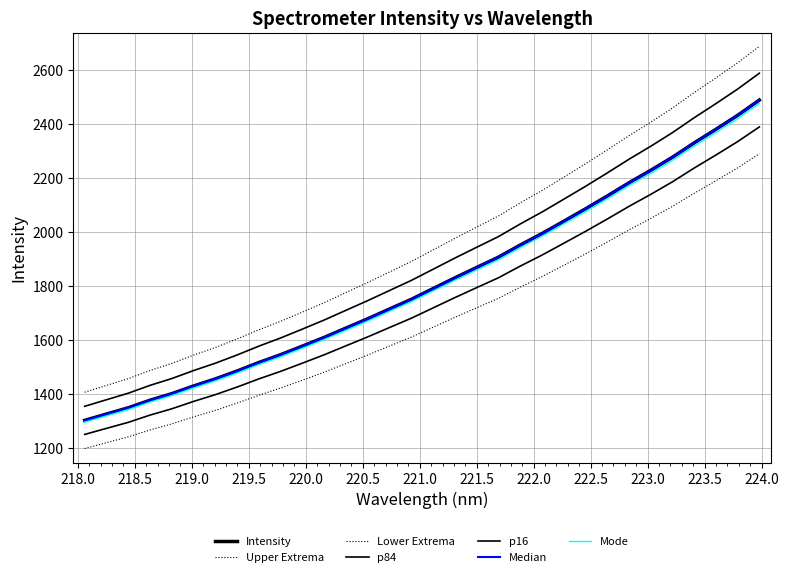

Reading right to left, list all the values displayed in this chart.

2488.2	2431.6	2379.7	2329.4	2276.4	2227.8	2181.6	2132.7	2085.0	2039.1	1993.5	1951.0	1906.1	1868.1	1829.7	1790.0	1750.3	1714.4	1678.3	1643.9	1609.2	1577.0	1545.3	1516.2	1484.7	1455.4	1429.2	1400.7	1376.4	1348.4	1325.2	1301.8